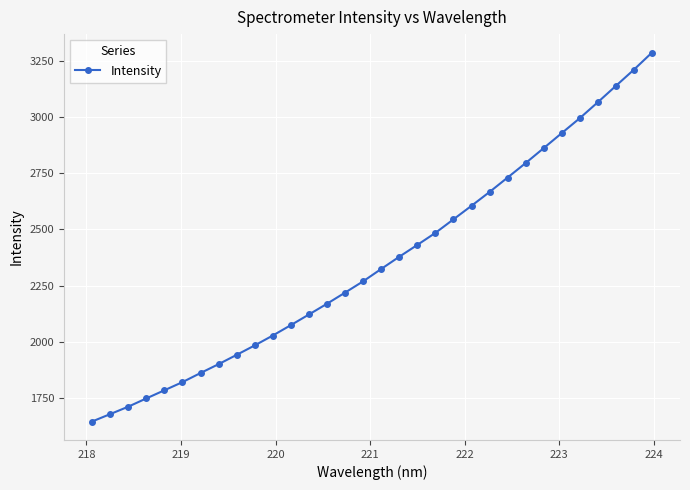

True or false: there are more than 1 points higher than both neighbors.

False